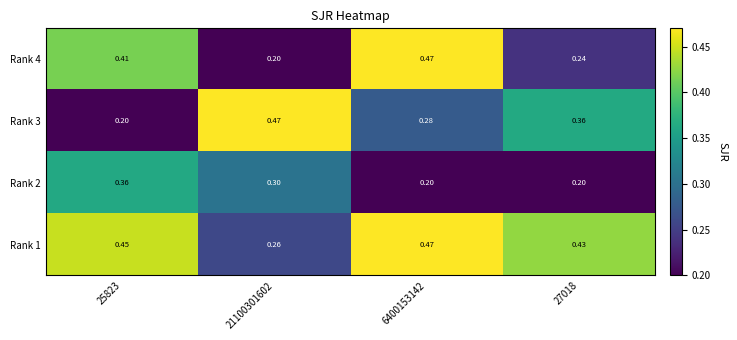

Is the value of Rank 1 at 27018 greater than the value of Rank 4 at 25823?

Yes